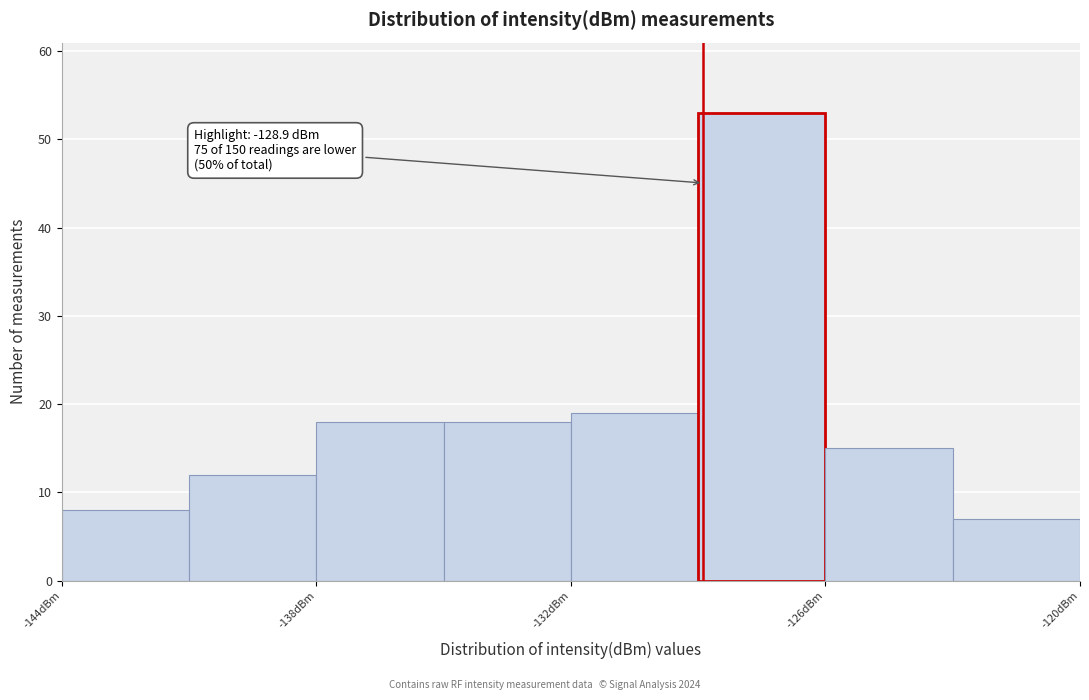

Read against the x-axis, roughly where is the centre of the tallest bar?

-127